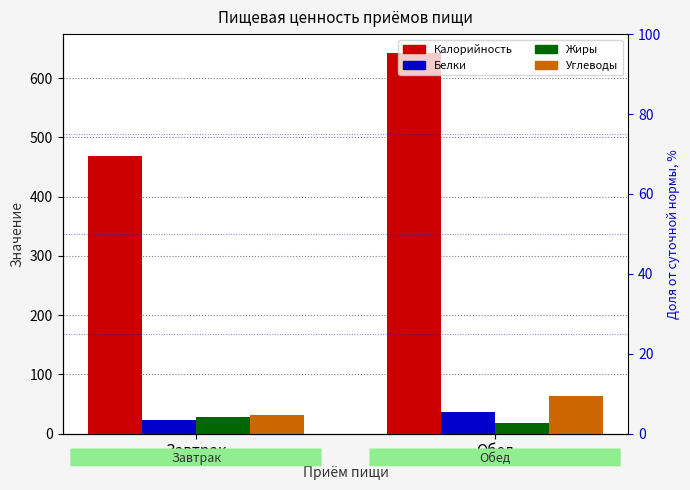

List the labels in order of Углеводы value, smallest first.

Завтрак, Обед